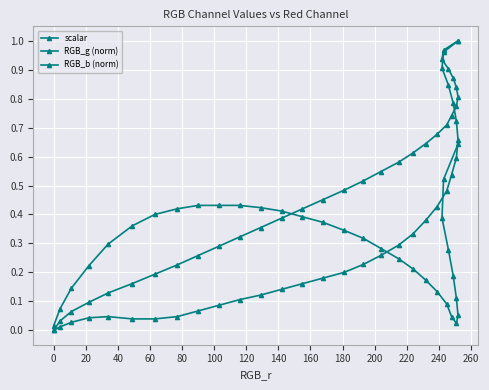

Which series has the largest total across all categories?

scalar